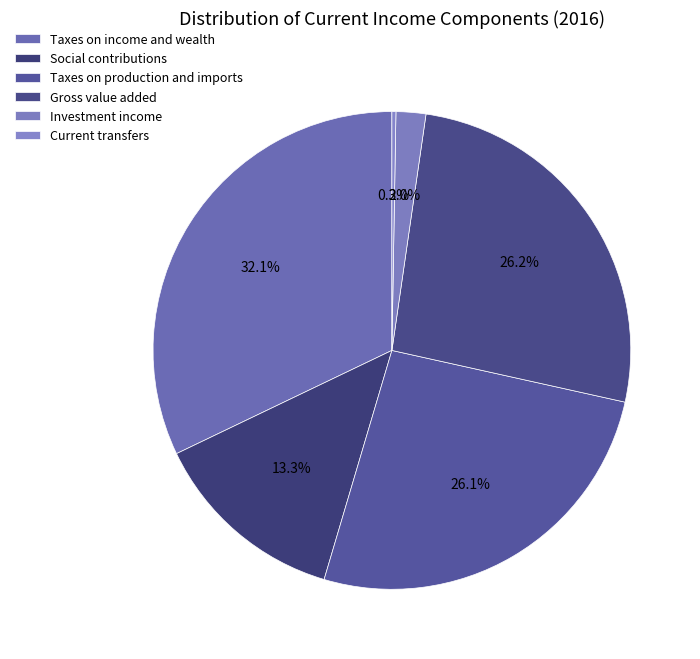

Is there any slice that represents more than half of the pie?

No